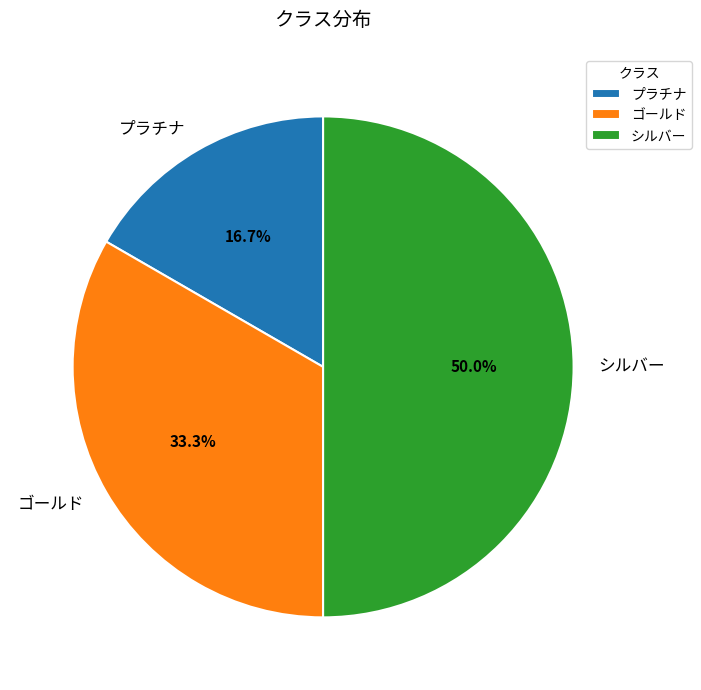

Does プラチナ represent more than half of the total?

No